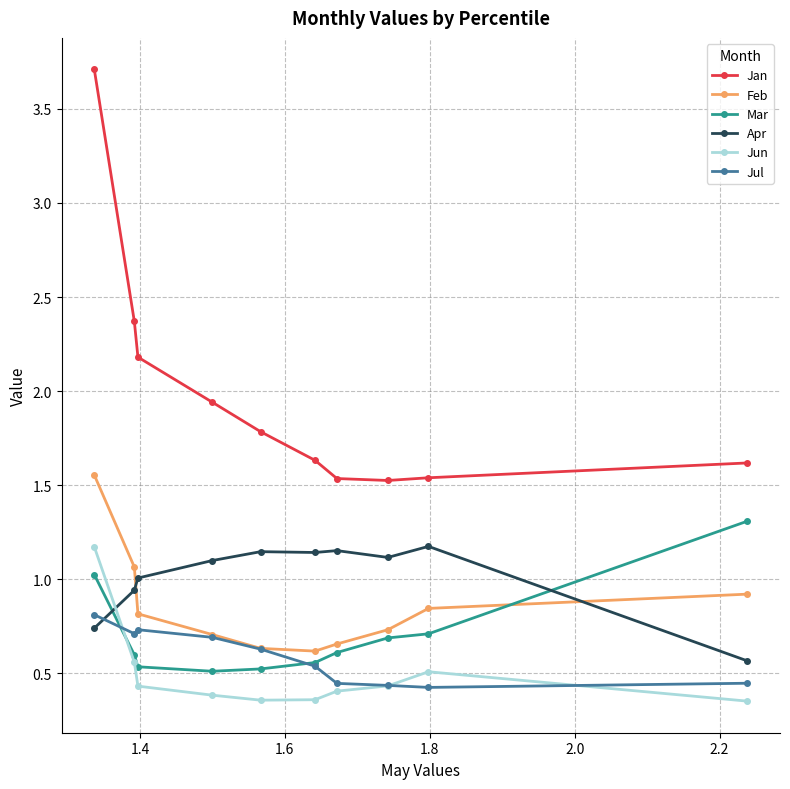

What is the sum of all Jul values?

5.9